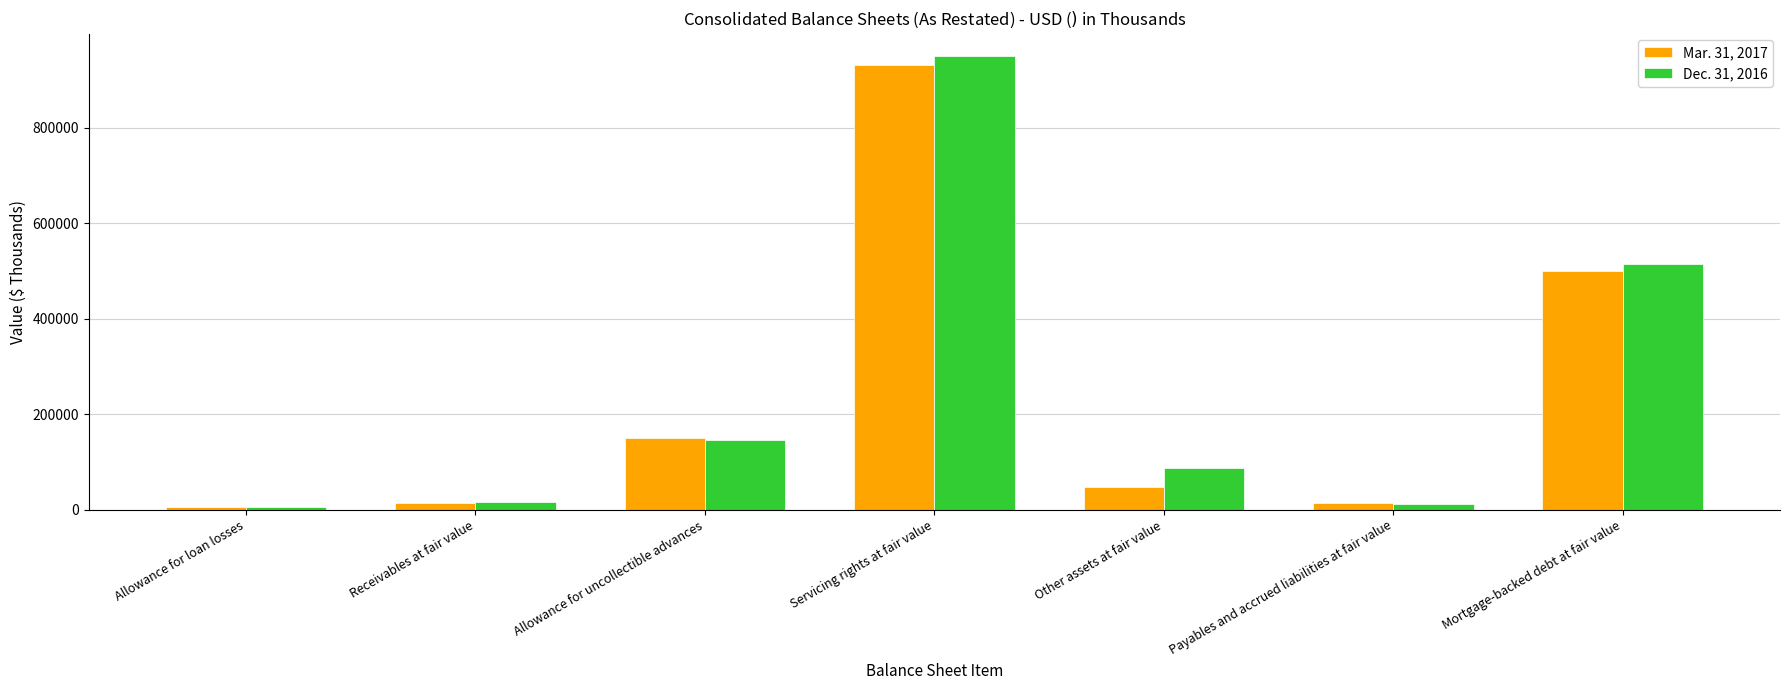

What is the difference between the second highest and minimum values in the Dec. 31, 2016 series?

508858